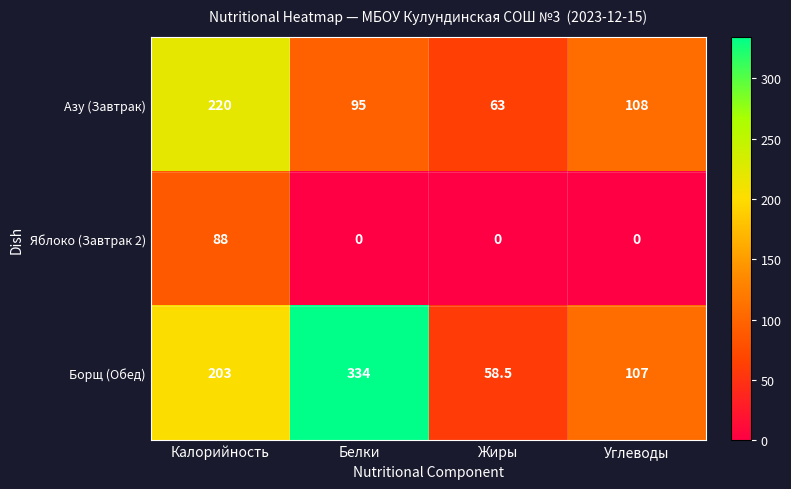

What is the spread (max minus min) of values at Жиры?

63.0